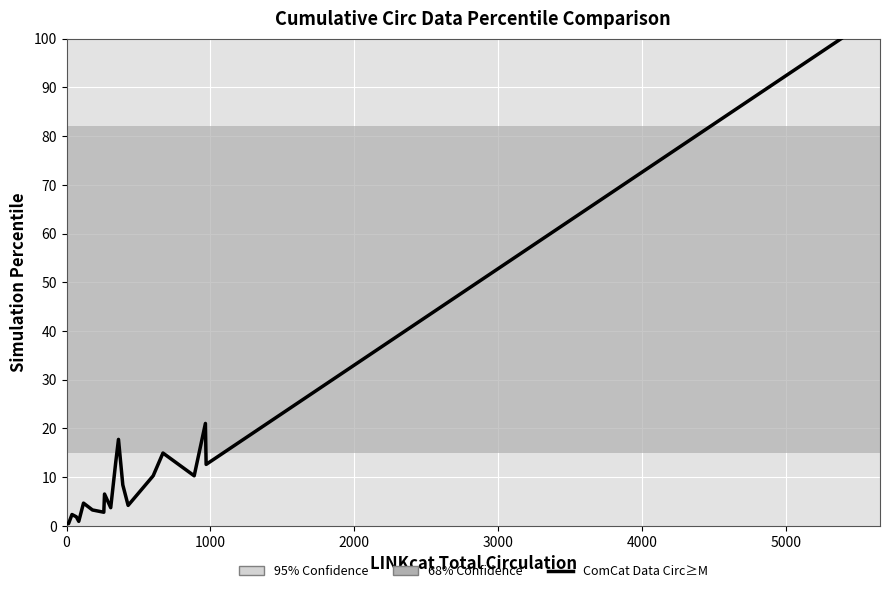

How many lines are shown in the chart?

1